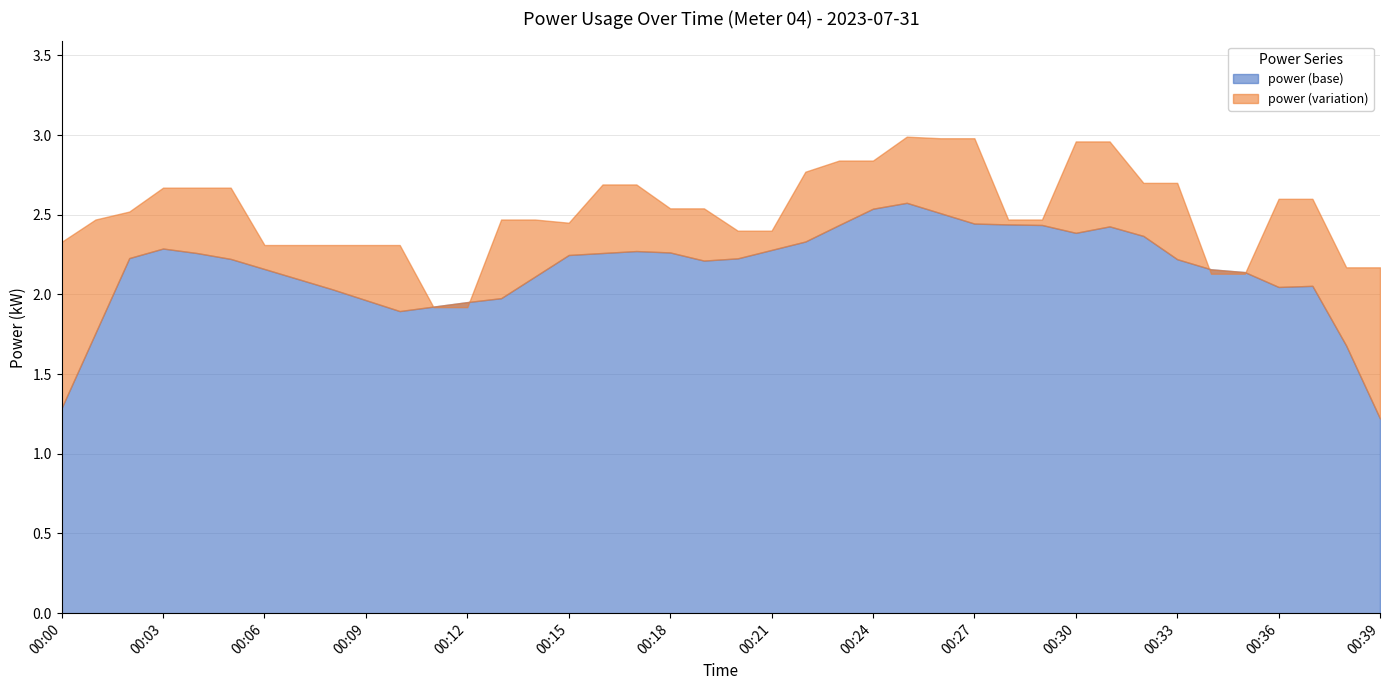

Rank the categories by value from highest to lowest.

00:25, 00:26, 00:27, 00:30, 00:31, 00:23, 00:24, 00:22, 00:32, 00:33, 00:16, 00:17, 00:03, 00:04, 00:05, 00:36, 00:37, 00:18, 00:19, 00:02, 00:01, 00:13, 00:14, 00:28, 00:29, 00:15, 00:20, 00:21, 00:00, 00:06, 00:07, 00:08, 00:09, 00:10, 00:38, 00:39, 00:34, 00:35, 00:11, 00:12